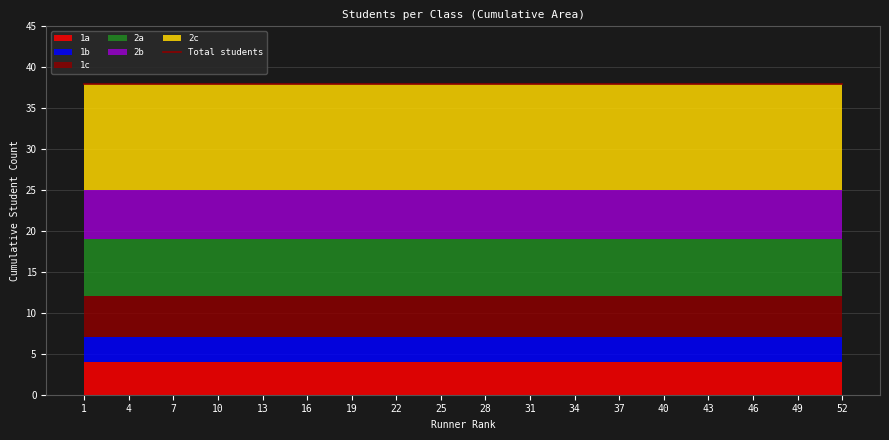

Does the chart have visible grid lines?

Yes